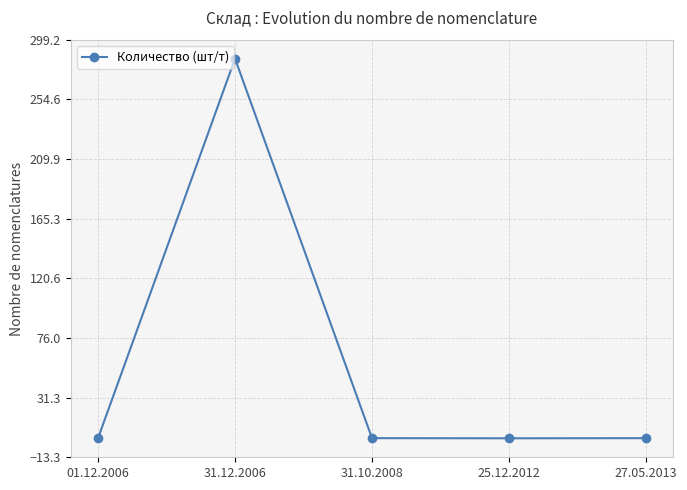

What is the sum of all values?

288.9